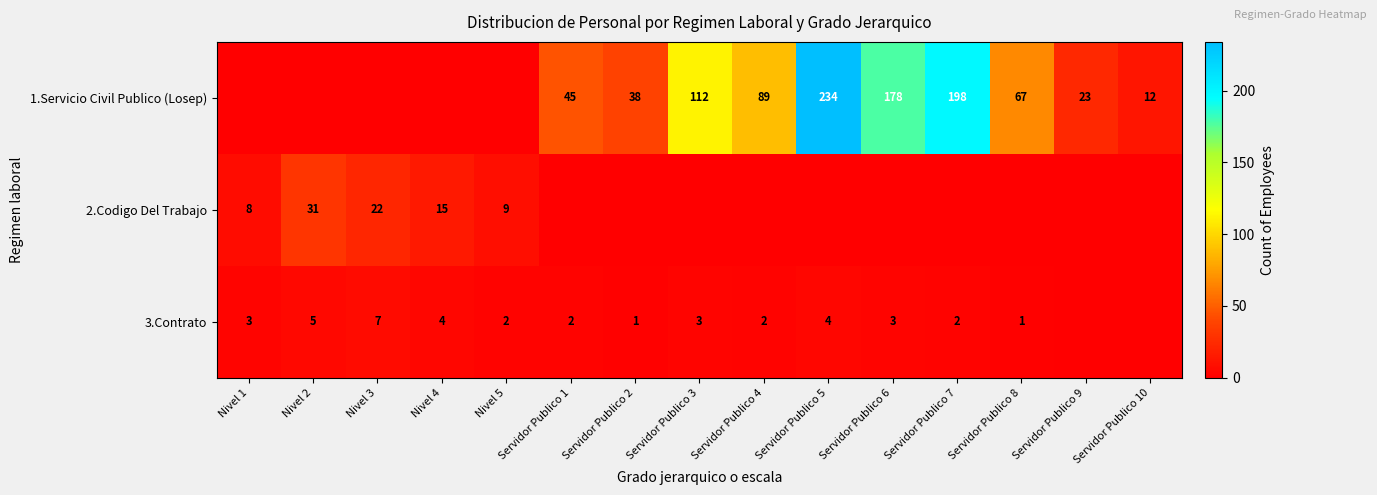

Is the value of 2.Codigo Del Trabajo at Nivel 4 greater than the value of 1.Servicio Civil Publico (Losep) at Servidor Publico 5?

No